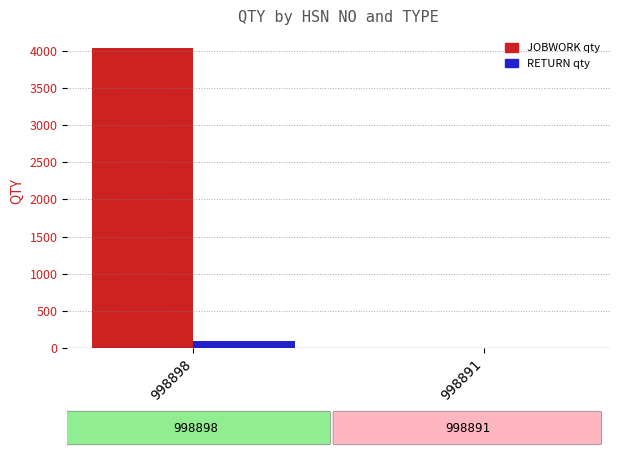

At which category is the sum across all series the highest?

998898